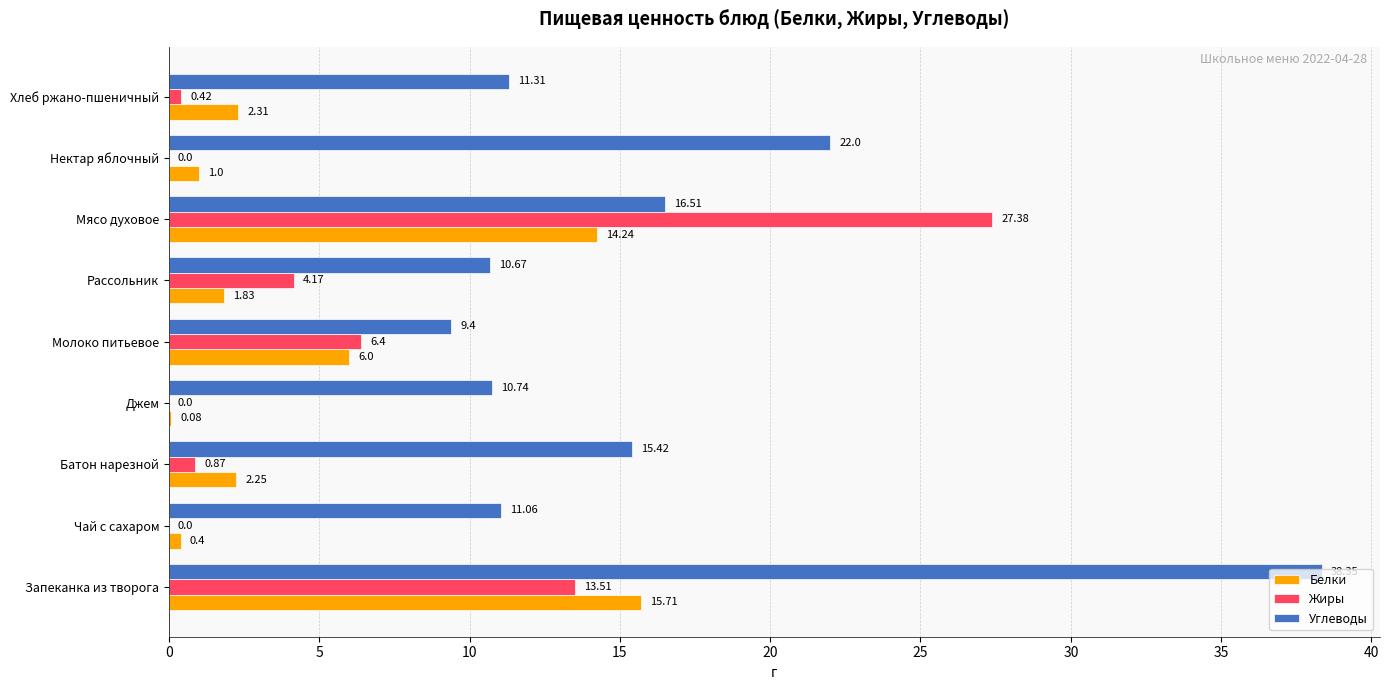

Which series has the largest total across all categories?

Углеводы